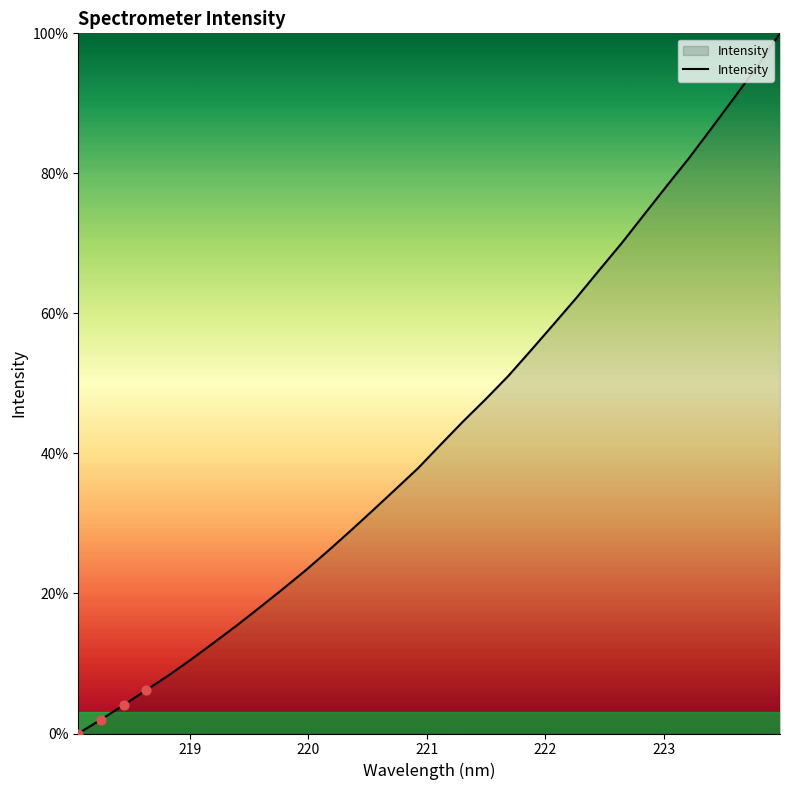

What is the difference between the maximum and minimum values?

100.0